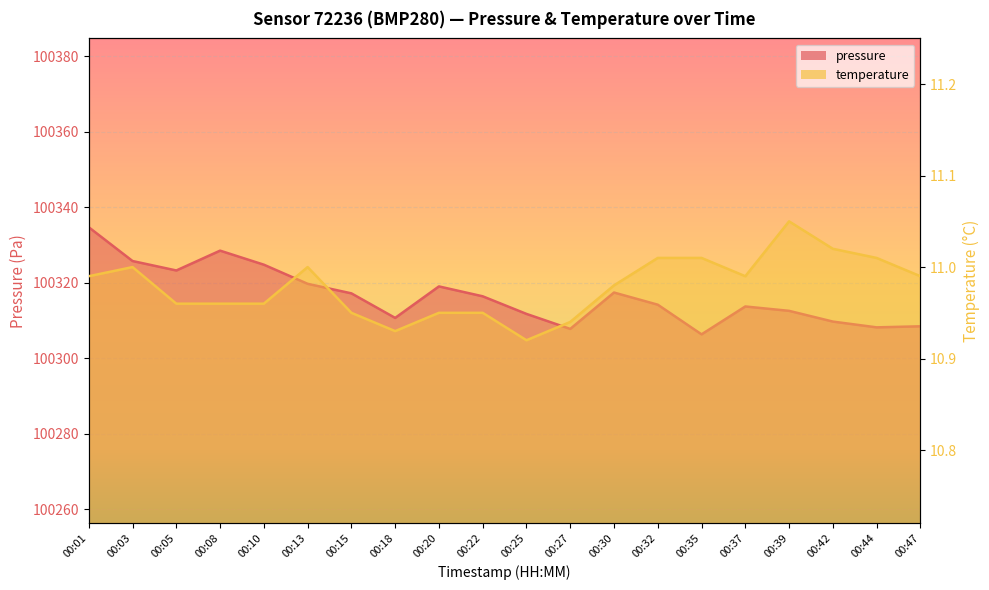

The temperature series shows 16.6 at 00:27. True or false?

False